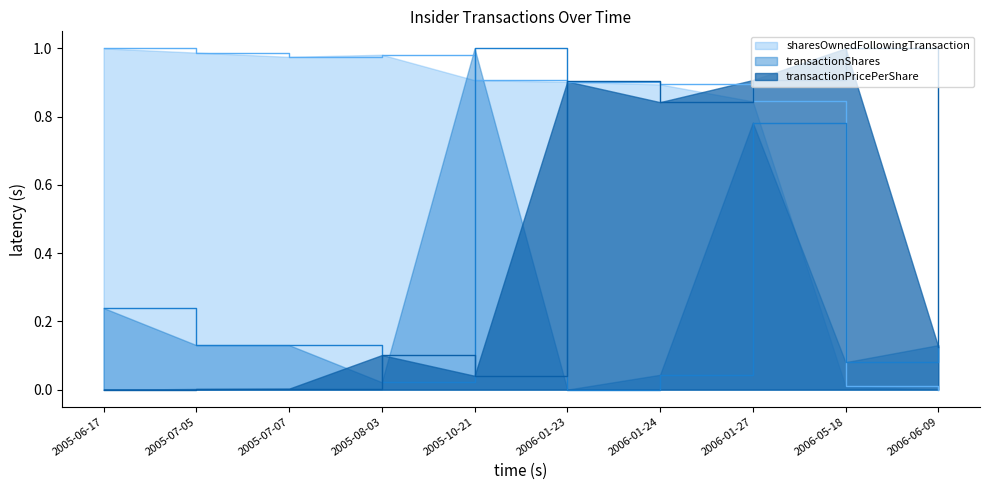

Reading left to right, what are all the values shown in this chart?

transactionPricePerShare: 2005-06-17=0.0	2005-07-05=0.0	2005-07-07=0.0	2005-08-03=0.1	2005-10-21=0.0	2006-01-23=0.9	2006-01-24=0.8	2006-01-27=0.9	2006-05-18=1.0	2006-06-09=0.1
transactionShares: 2005-06-17=0.2	2005-07-05=0.1	2005-07-07=0.1	2005-08-03=0.0	2005-10-21=1.0	2006-01-23=0.0	2006-01-24=0.0	2006-01-27=0.8	2006-05-18=0.1	2006-06-09=0.1
sharesOwnedFollowingTransaction: 2005-06-17=1.0	2005-07-05=1.0	2005-07-07=1.0	2005-08-03=1.0	2005-10-21=0.9	2006-01-23=0.9	2006-01-24=0.9	2006-01-27=0.8	2006-05-18=0.0	2006-06-09=0.0